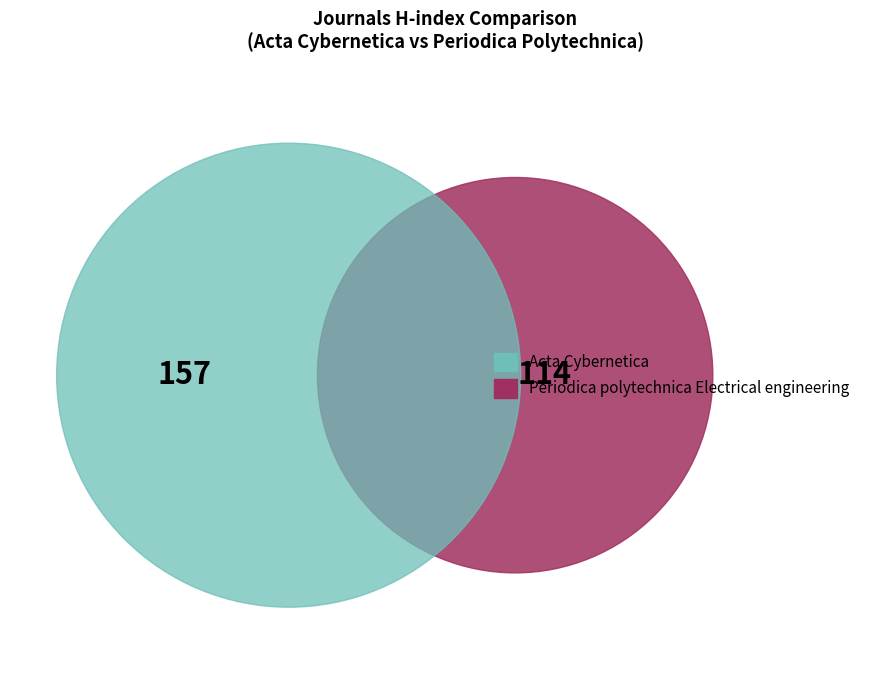

What percentage is the Periodica polytechnica Electrical engineering slice, to the nearest percent?

42%